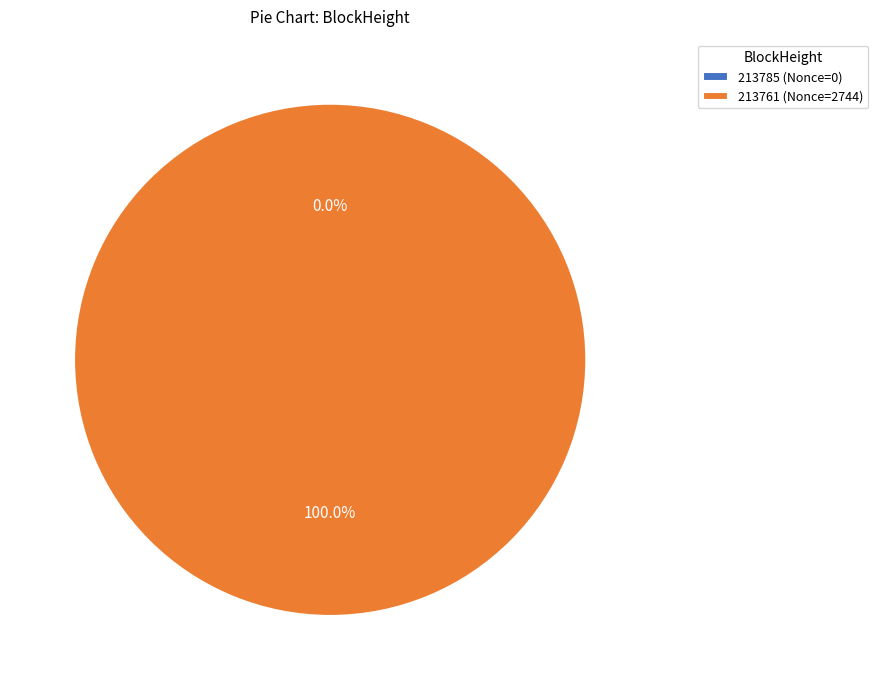

What is the smallest slice in the pie chart?

213785